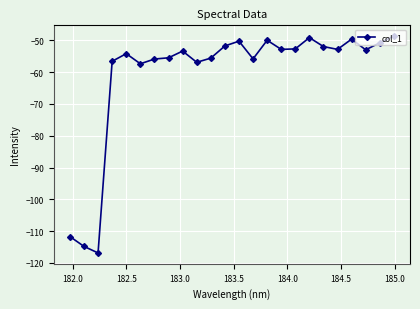

What is the sum of all values?

-1458.1